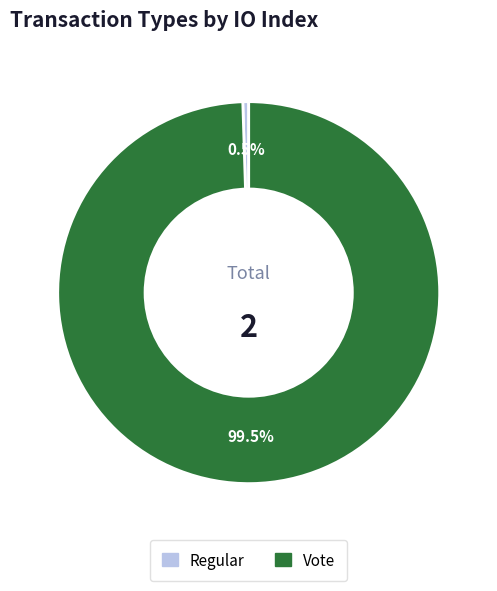

How many segments does this pie chart have?

2